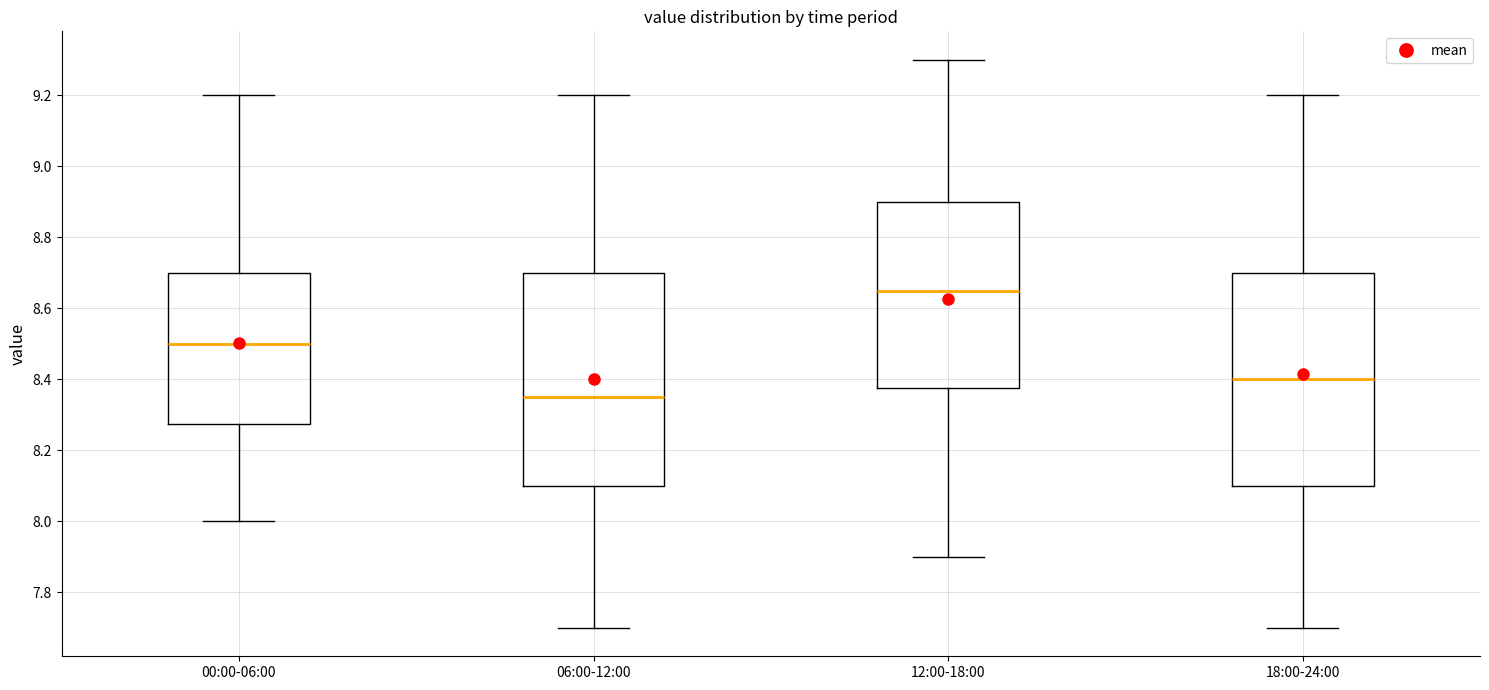

Where does the lower whisker of the box for 06:00-12:00 end on the y-axis? The values are not printed on the chart, so give them approximately, as read against the axis.

7.70